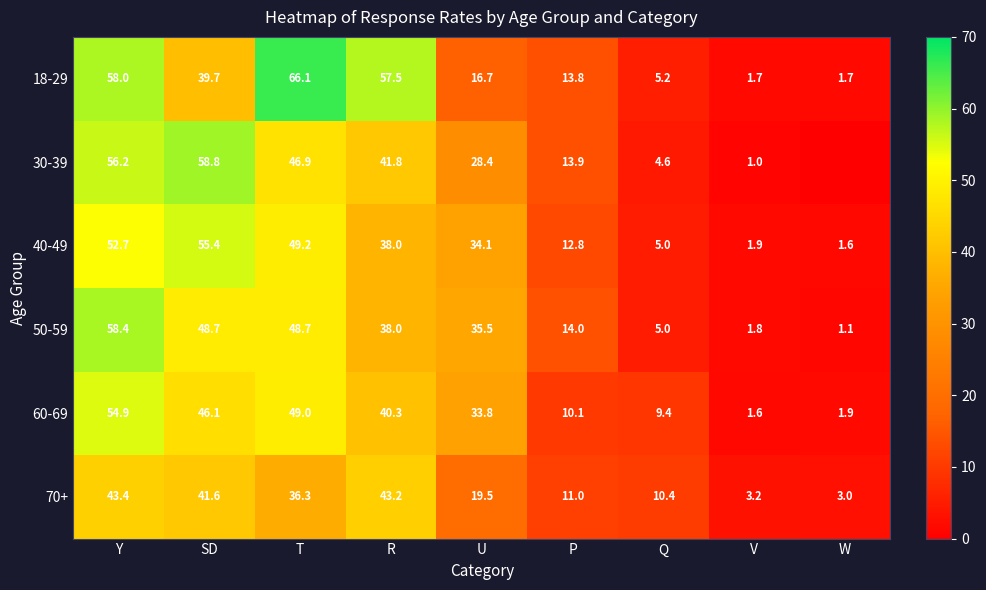

At how many categories does at least one series exceed 10?

7